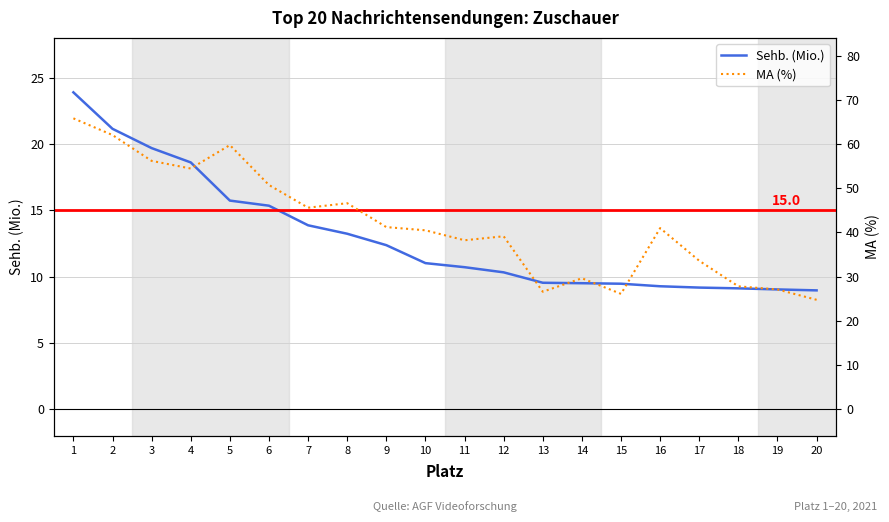

Which series has the widest spread of values?

MA (%)